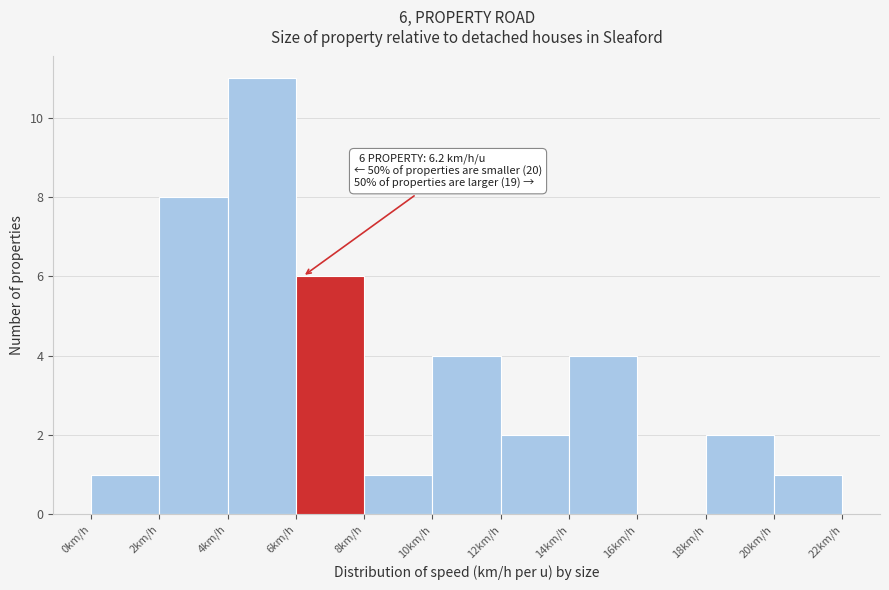

Which range on the x-axis has the tallest bar?

4 to 6